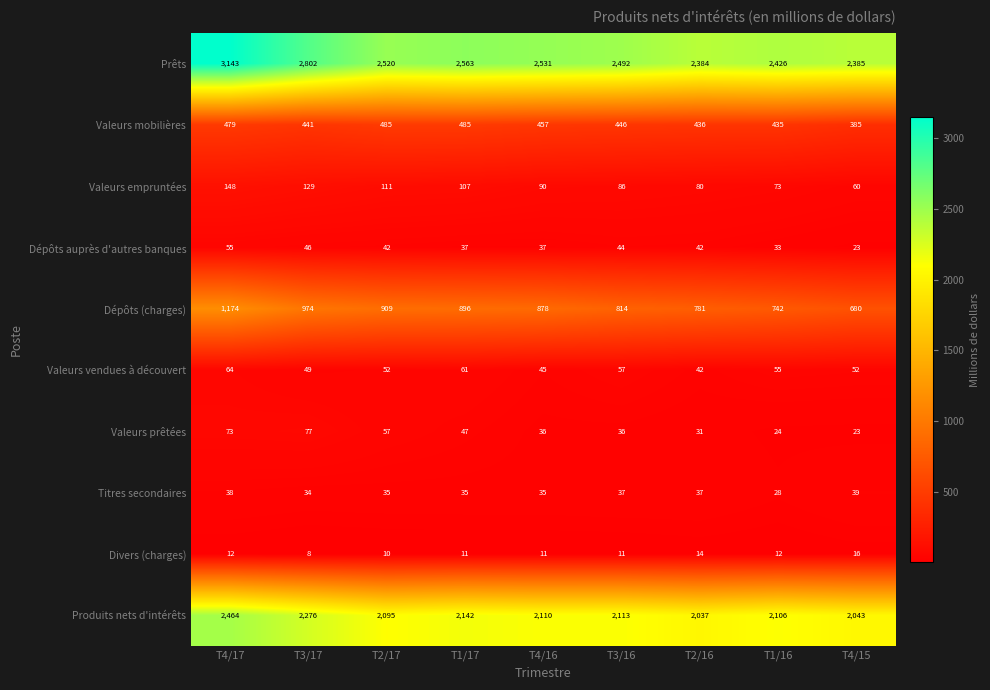

The Valeurs empruntées series shows 39 at T4/15. True or false?

False